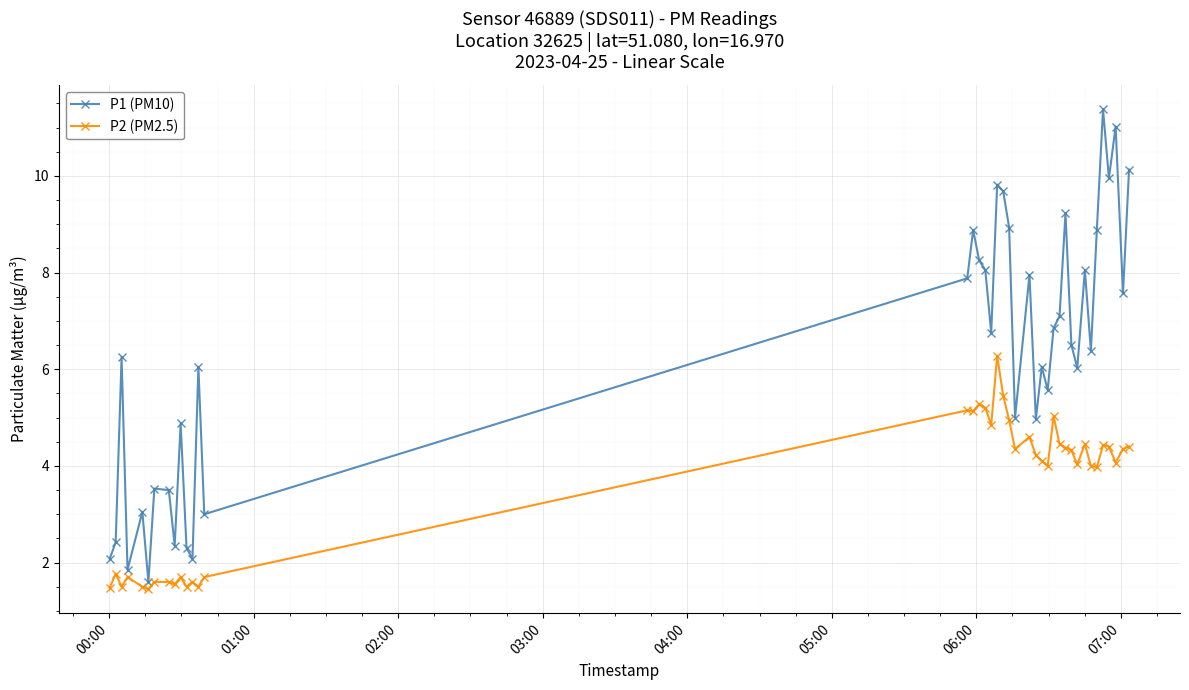

What is the value of the P2 (PM2.5) point at the 30th from the left?

4.4